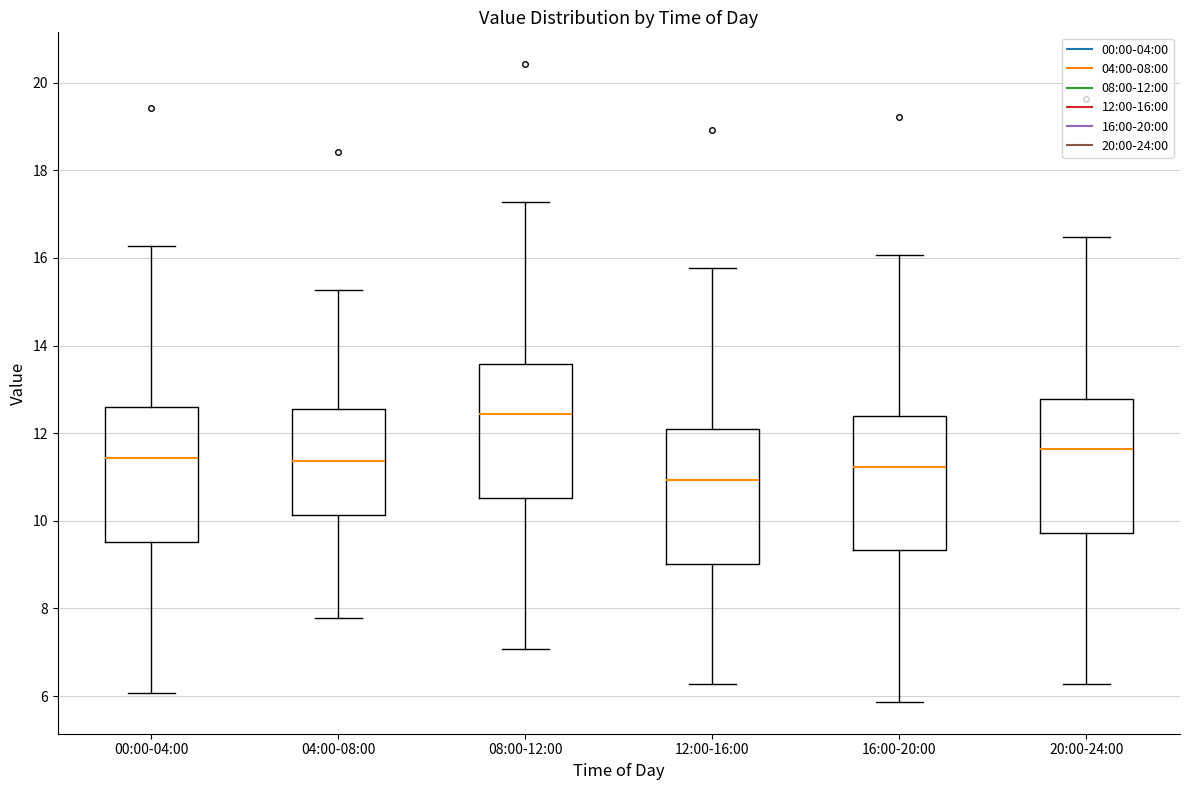

Where does the lower whisker of the box for 20:00-24:00 end on the y-axis? The values are not printed on the chart, so give them approximately, as read against the axis.

6.2